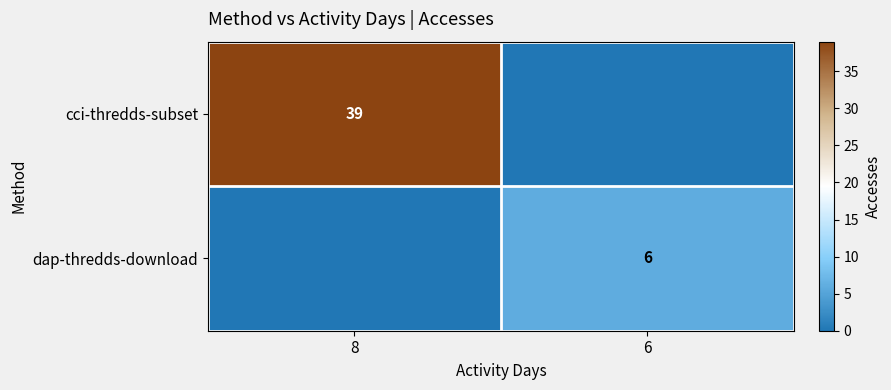

Is it true that dap-thredds-download equals 6 at 6?

True